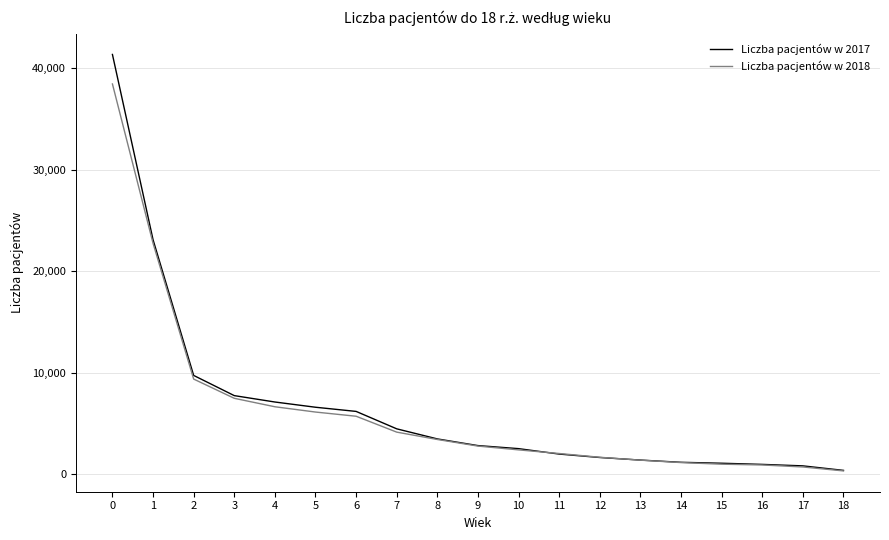

The value of Liczba pacjentów w 2017 at 2 is 17008. True or false?

False